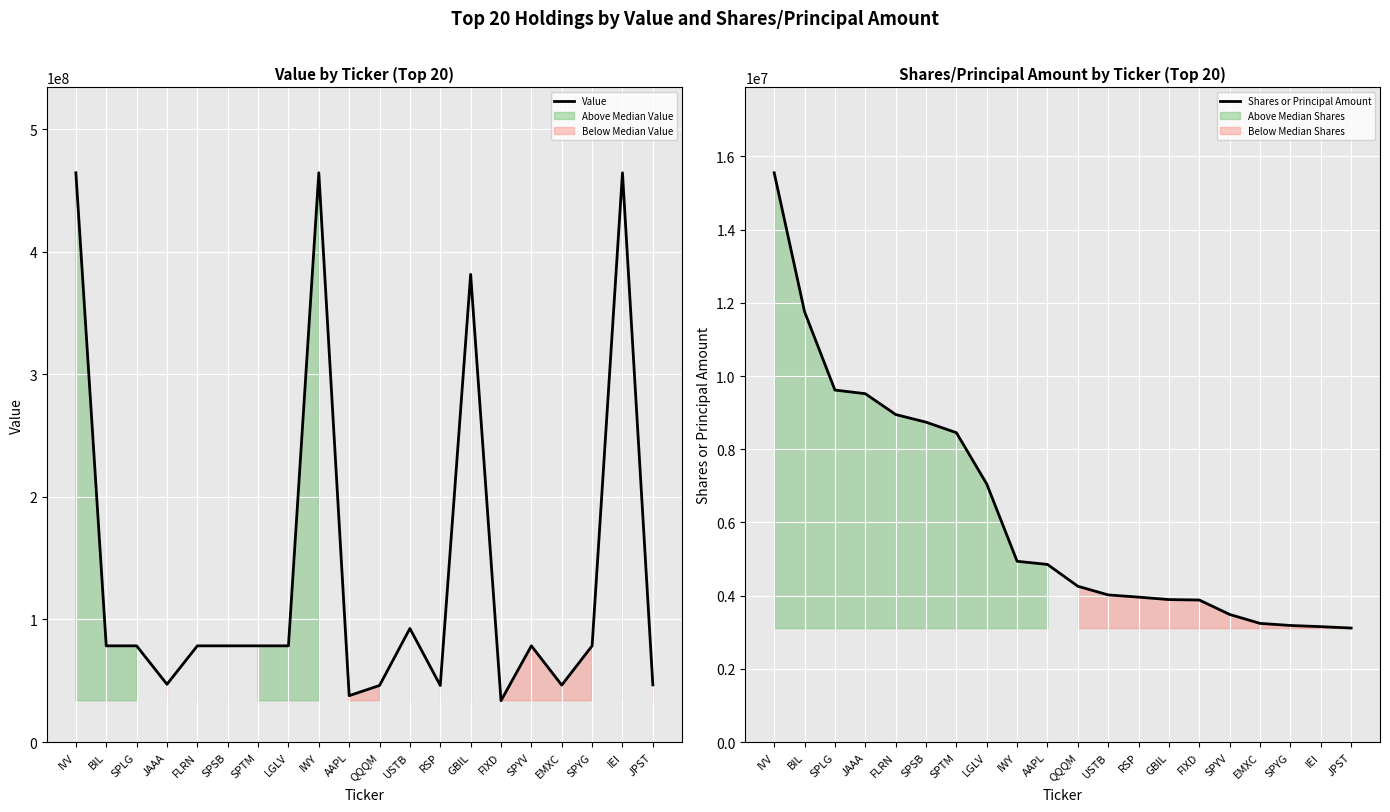

Reading left to right, list all the values displayed in this chart.

Value: IVV=464287200	BIL=78468663	SPLG=78464854	JAAA=47103845	FLRN=78468200	SPSB=78464474	SPTM=78464805	LGLV=78468804	IWY=464289438	AAPL=37833100	QQQM=46138649	USTB=92647535	RSP=46137357	GBIL=381430529	FIXD=33740805	SPYV=78464508	EMXC=46434764	SPYG=78464409	IEI=464288661	JPST=46641837
Shares or Principal Amount: IVV=15553558	BIL=11756732	SPLG=9617121	JAAA=9517959	FLRN=8948959	SPSB=8739756	SPTM=8452589	LGLV=7049389	IWY=4938776	AAPL=4852692	QQQM=4256746	USTB=4019769	RSP=3959855	GBIL=3892659	FIXD=3880596	SPYV=3486113	EMXC=3242098	SPYG=3185363	IEI=3152848	JPST=3114741